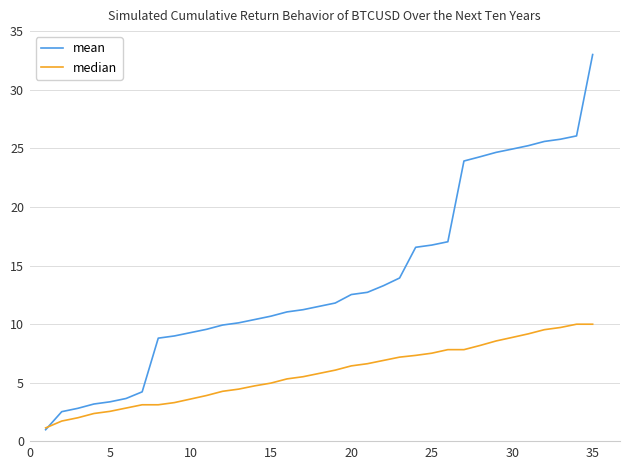

What is the difference between the maximum and minimum values in the median series?

8.8